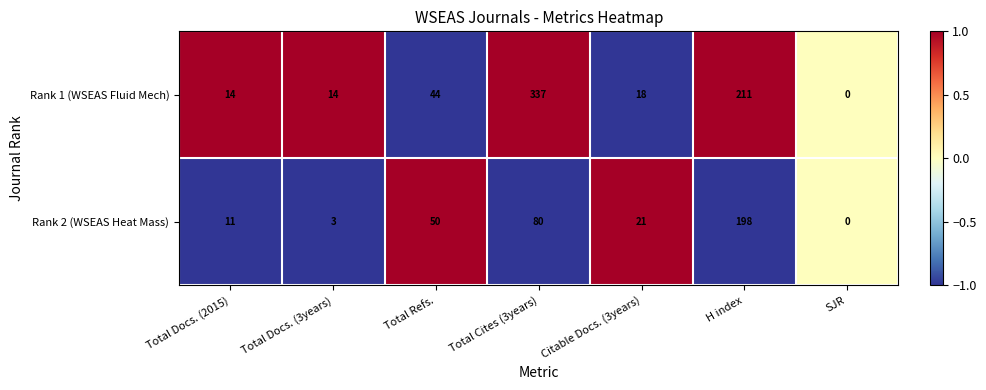

Which category has the highest value in the Rank 2 (WSEAS Heat Mass) series?

H index